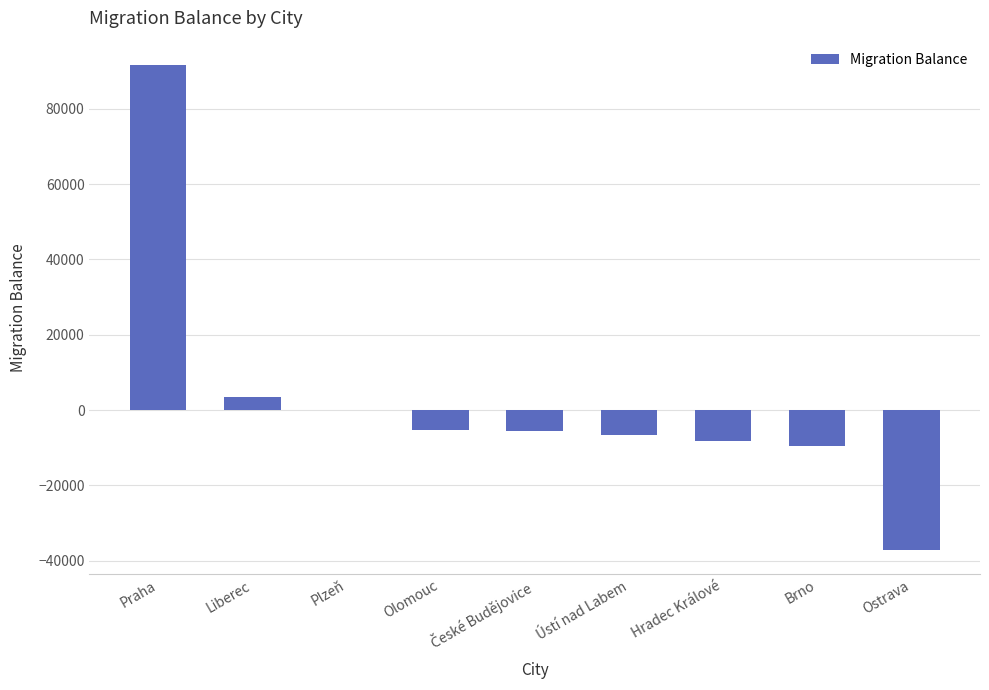

What is the greatest value displayed?

91609